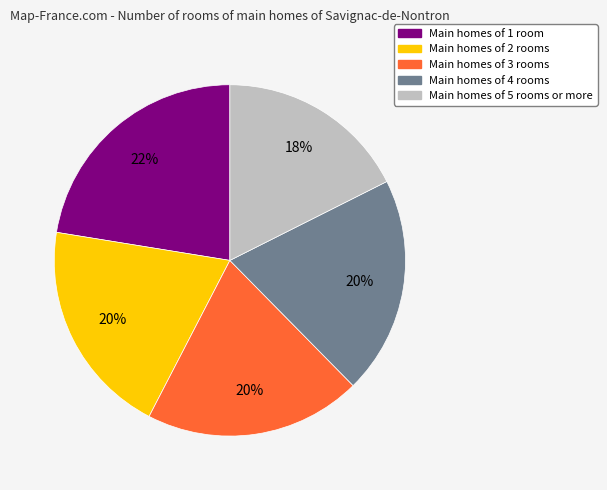

Is there any slice that represents more than half of the pie?

No